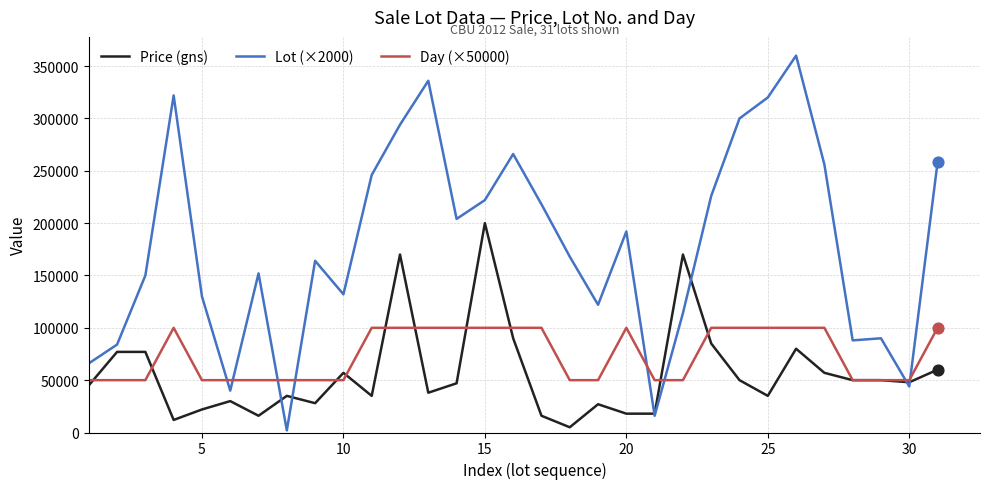

What are all the series names shown in the legend?

Price (gns), Lot (×2000), Day (×50000)